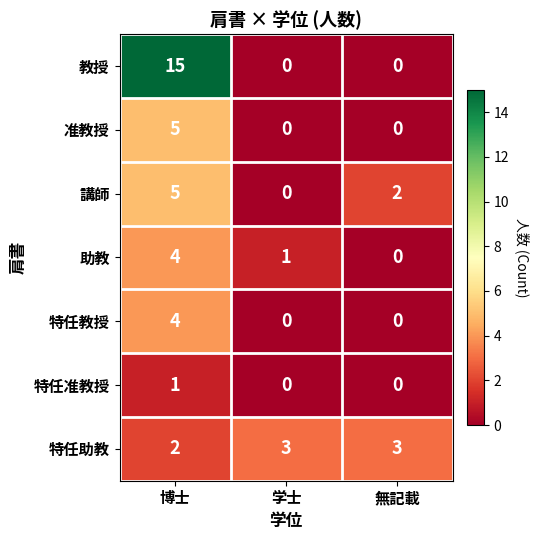

The value of 特任助教 at 無記載 is 3. True or false?

True